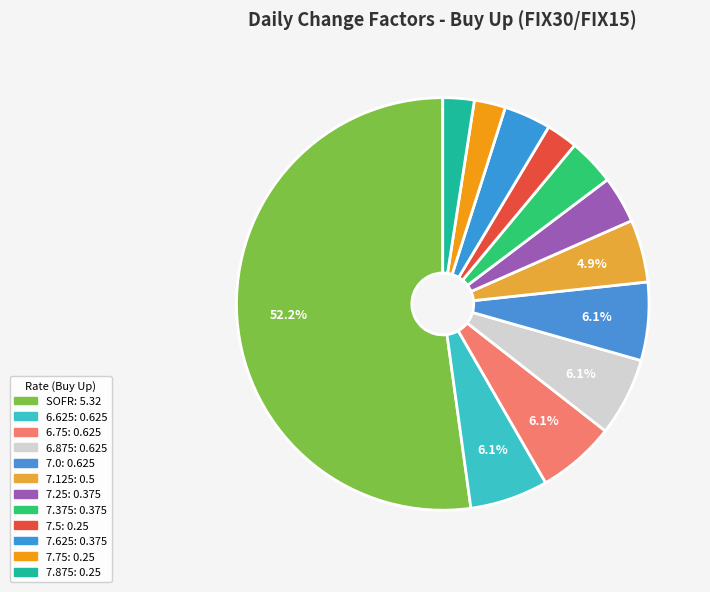

What percentage is the 7.125 slice, to the nearest percent?

5%